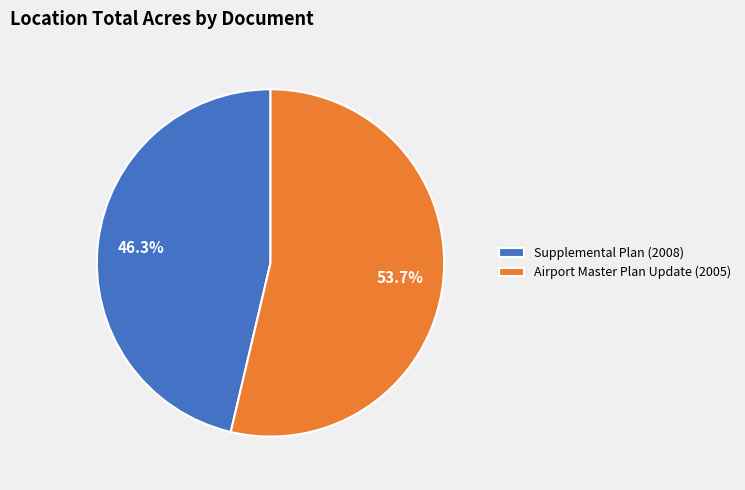

Which slice is the largest?

Airport Master Plan Update (2005)